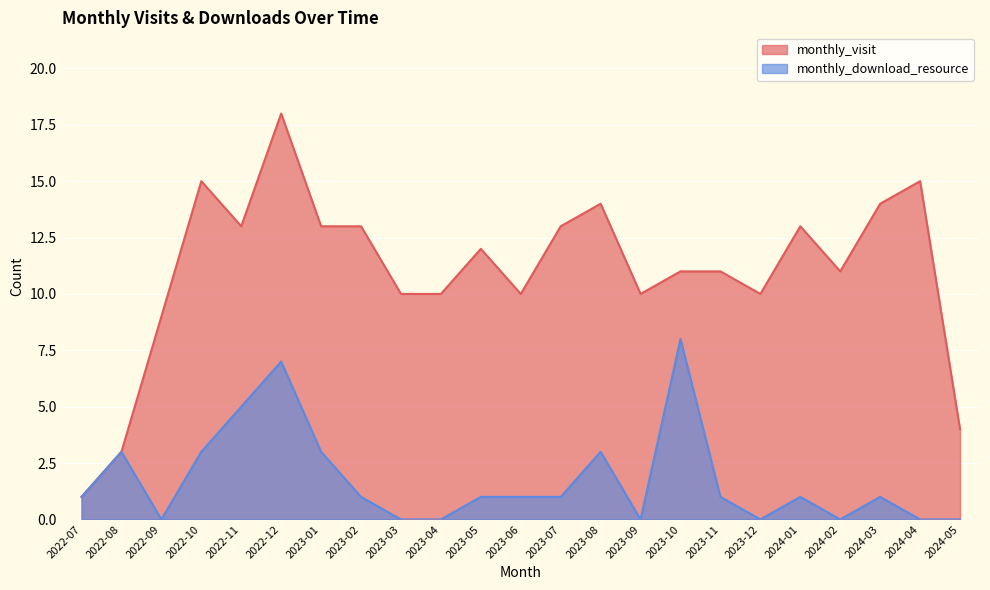

At which category is the sum across all series the highest?

2022-12